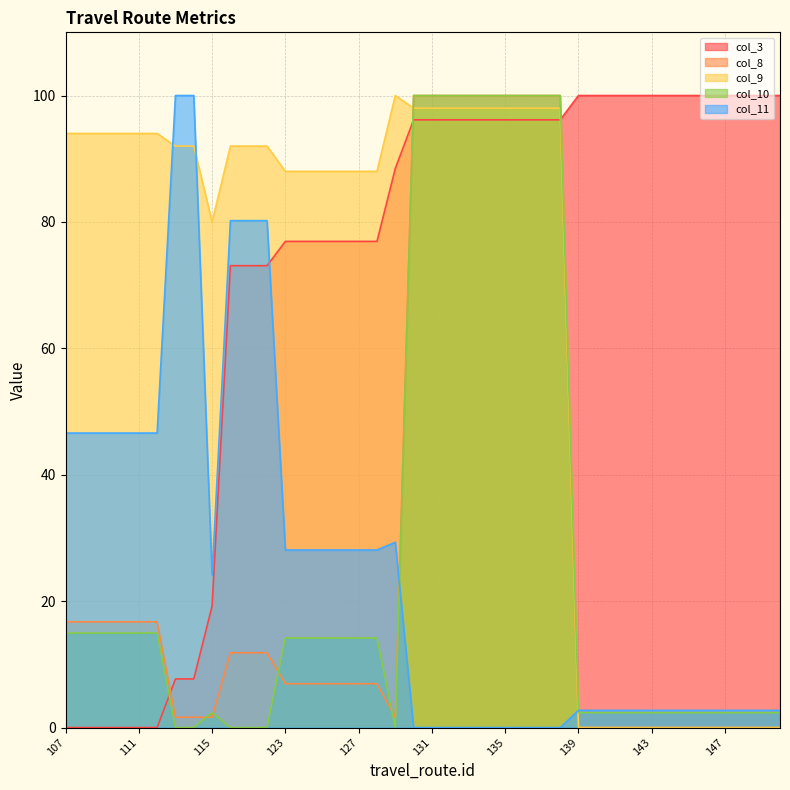

True or false: col_10 has more than 0 interior local peaks.

True